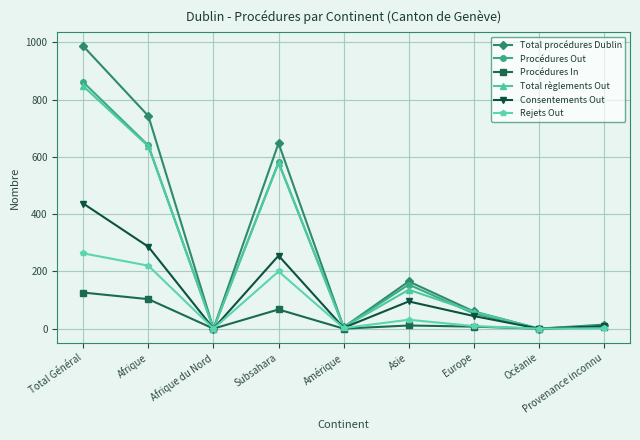

At how many categories does at least one series exceed 684?

2